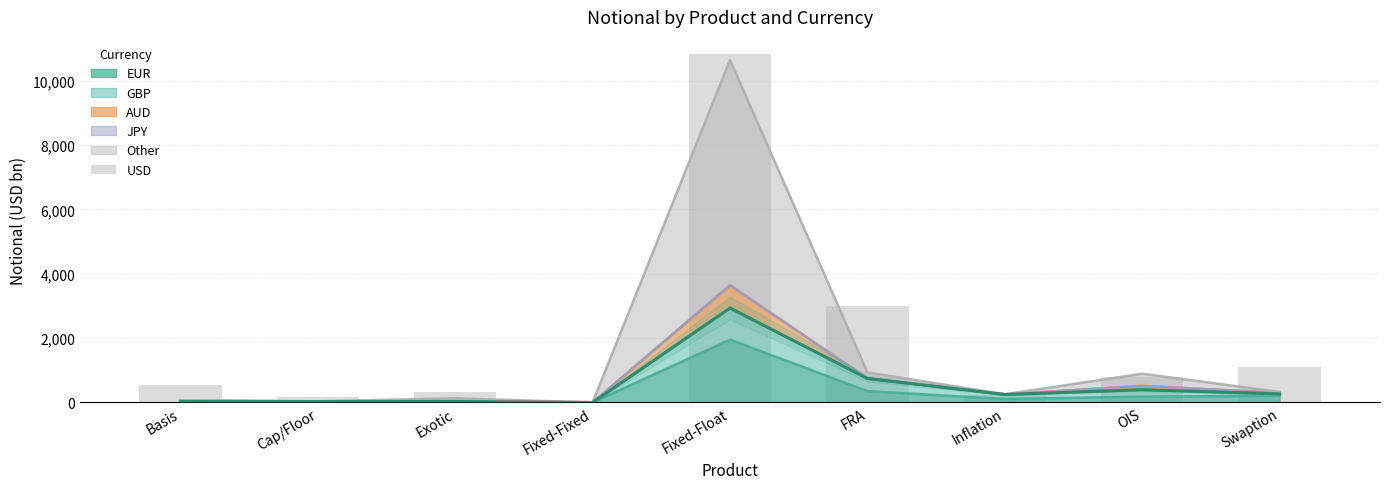

Is it true that the value at OIS is 1244?

False